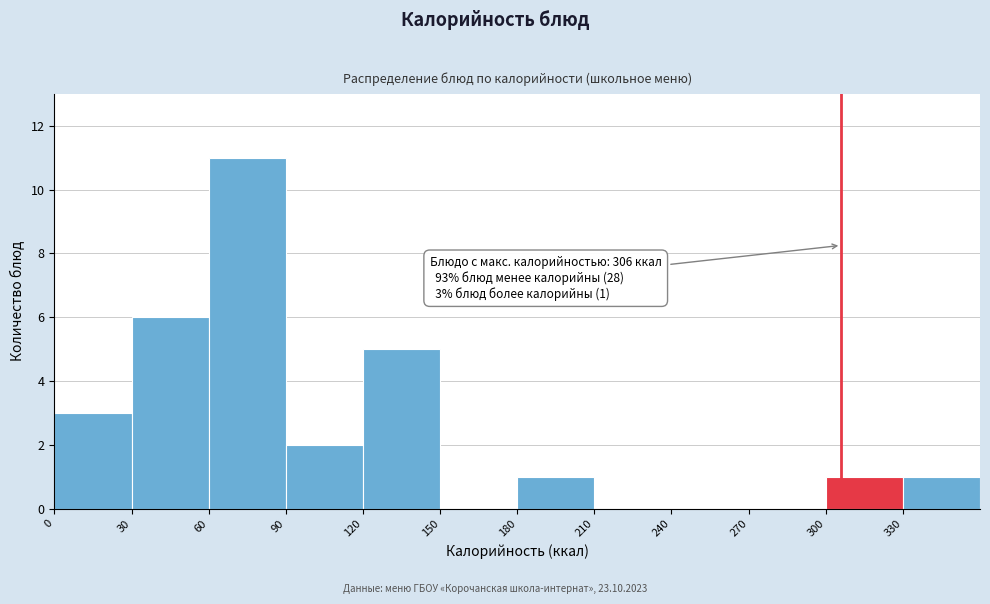

Over which range of the x-axis is the bar tallest?

60 to 90